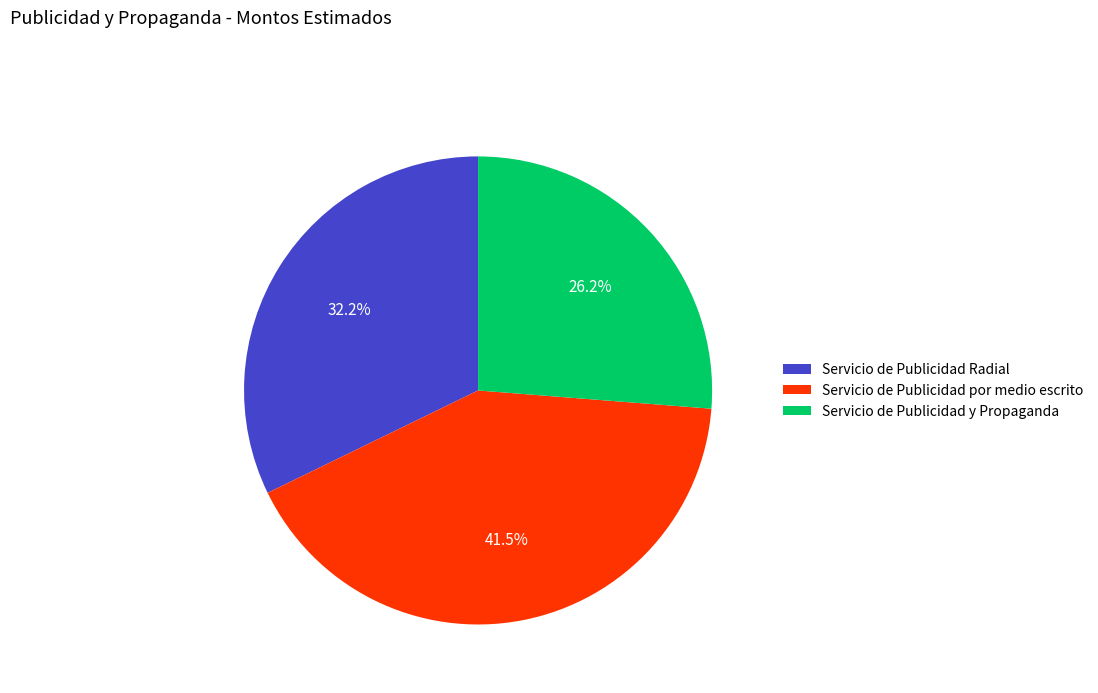

Does Servicio de Publicidad Radial represent more than half of the total?

No